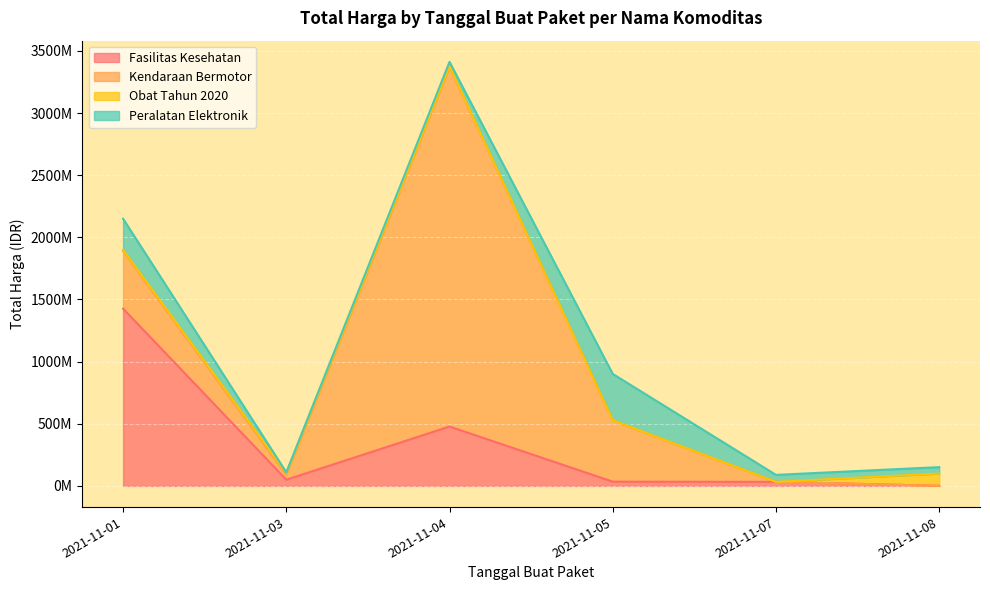

Where do Obat Tahun 2020 and Kendaraan Bermotor first cross each other?

2021-11-05 and 2021-11-07